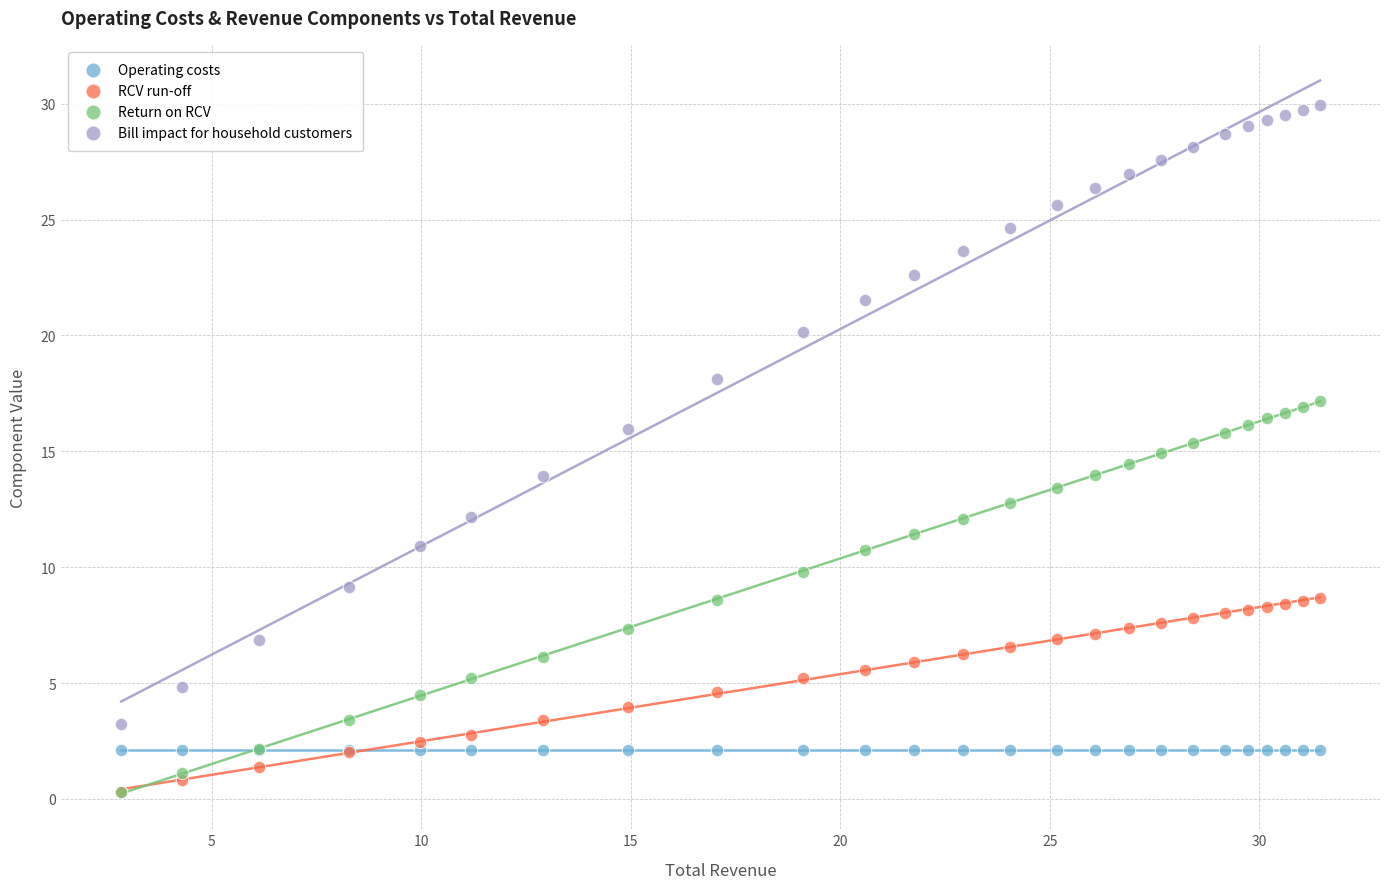

What are all the series names shown in the legend?

Operating costs, RCV run-off, Return on RCV, Bill impact for household customers